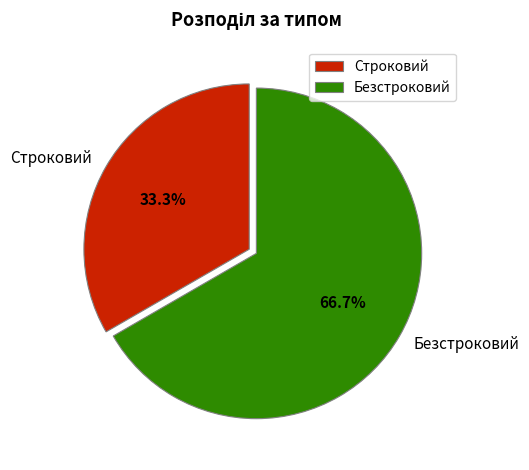

To the nearest percent, what is the combined percentage of Безстроковий and Строковий?

100%